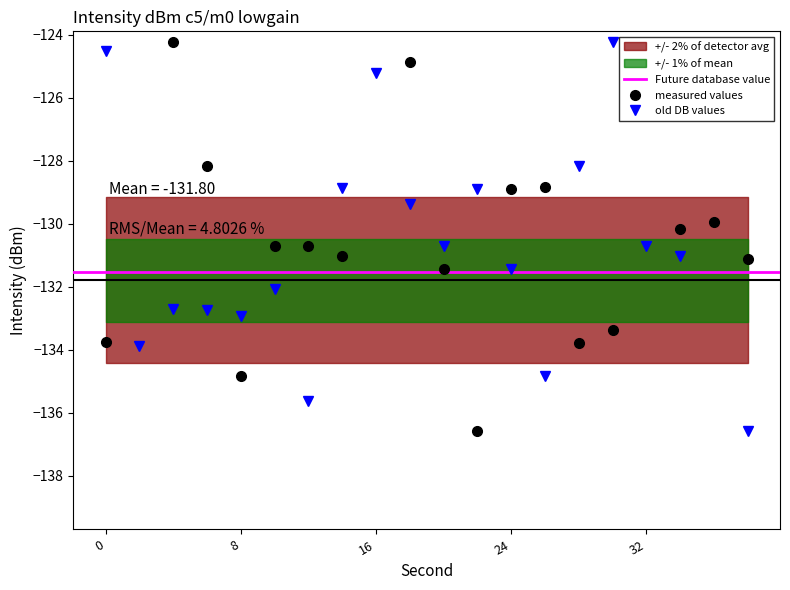

Where is the first local maximum for old DB values?

4